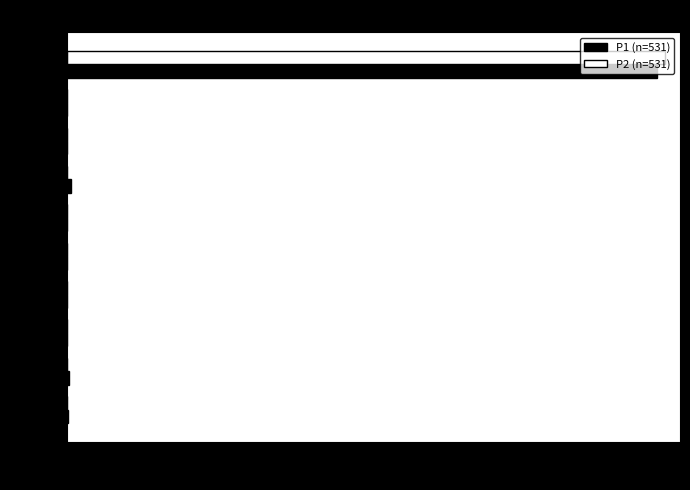

What are all the series names shown in the legend?

P1 (n=531), P2 (n=531)